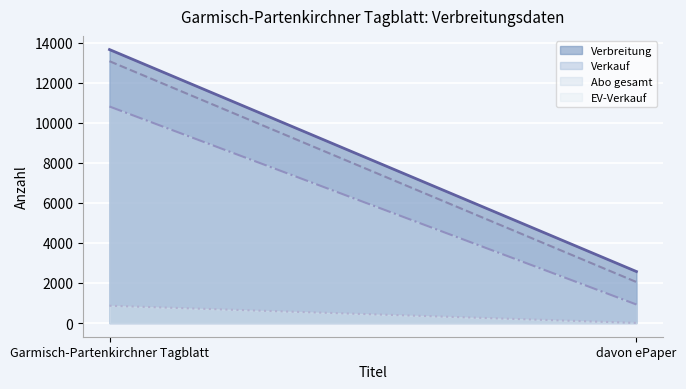

How many series are shown in this chart?

4